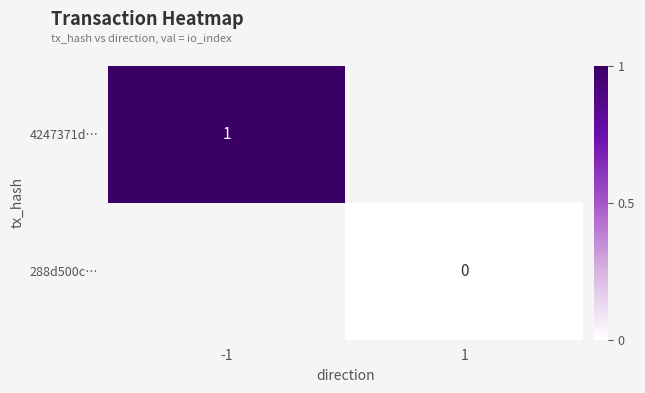

The 4247371d… series shows 1 at -1. True or false?

True